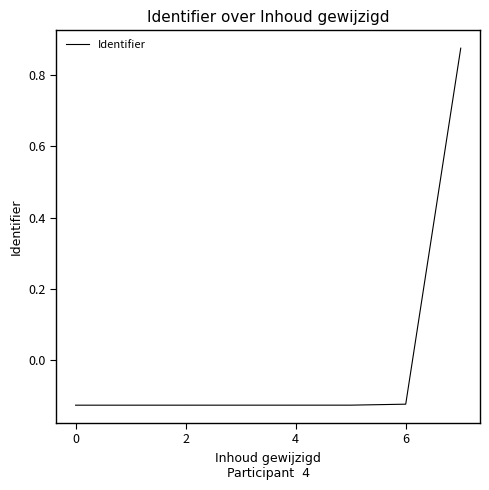

What is the difference between the maximum and minimum values?

1.0